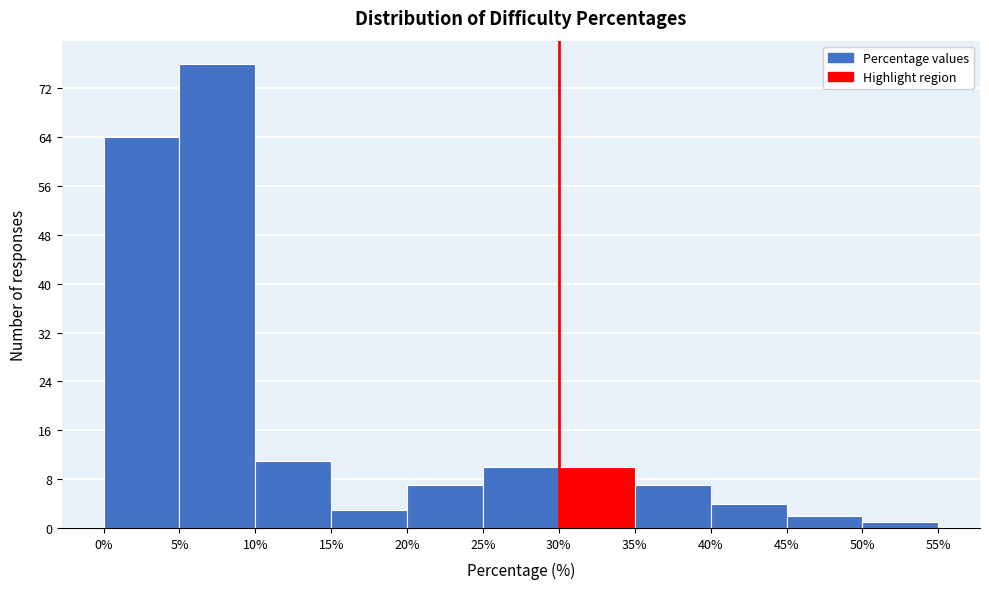

What is the height of the bar covering 20% to 25% on the x-axis? The values are not printed on the chart, so give them approximately, as read against the axis.

7